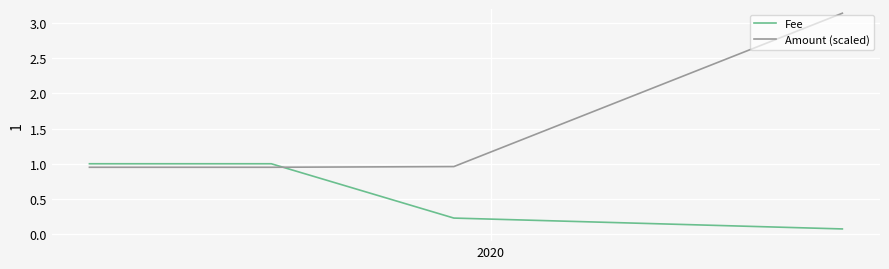

Which series has the largest total across all categories?

Amount (scaled)